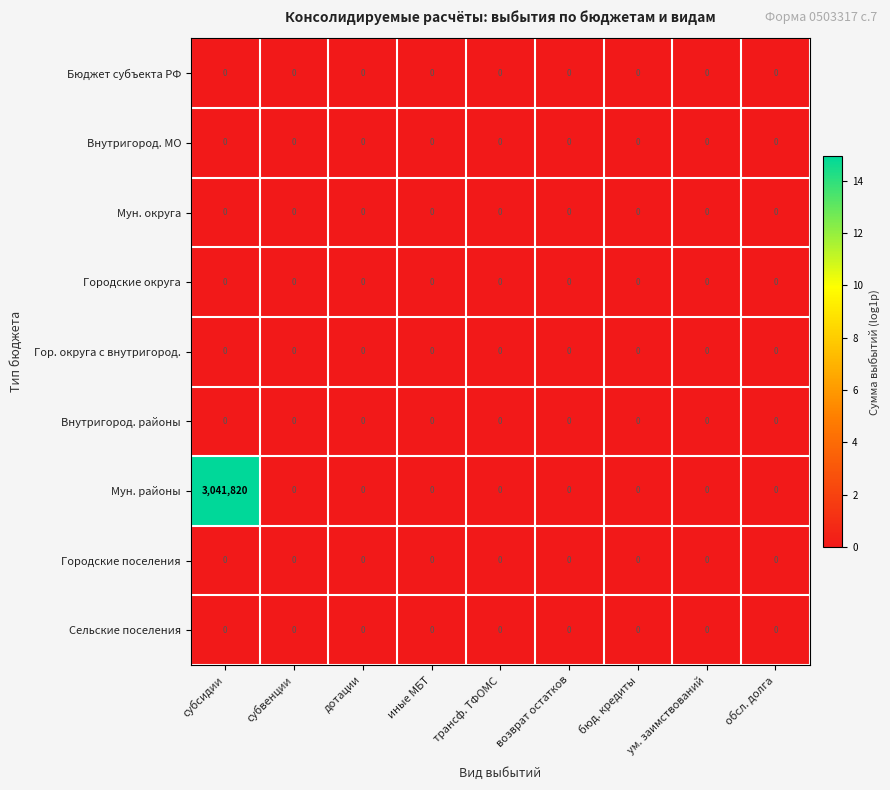

What is the maximum value shown in the chart?

3041820